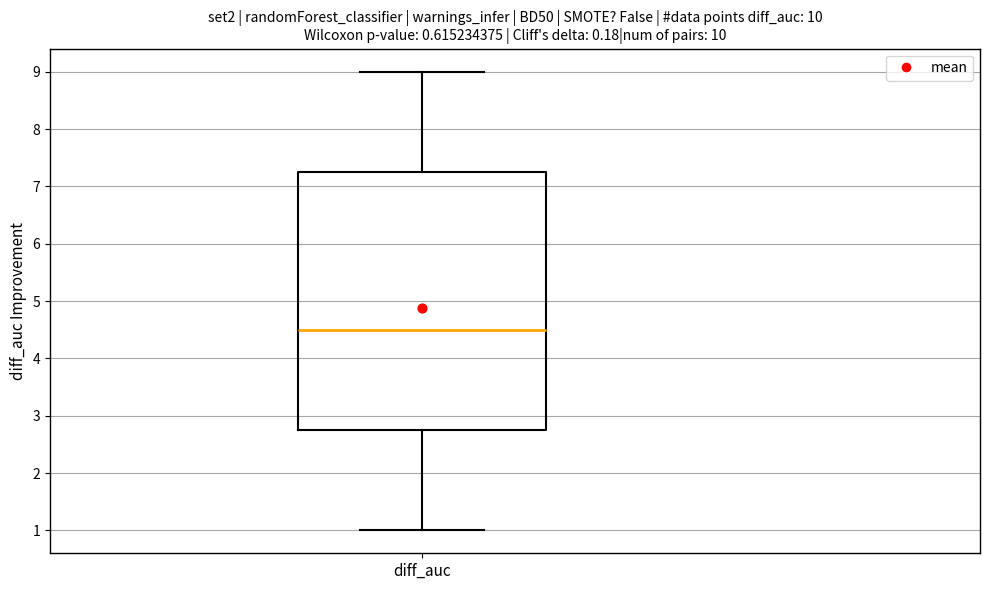

Transcribe this box plot: give where the median line is, the range the box spans, and where the two whiskers end, as read against the y-axis. The values are not printed on the chart, so give them approximately, as read against the axis.

median 4.5, box 2.8 to 7.3, whiskers 1.0 to 9.0